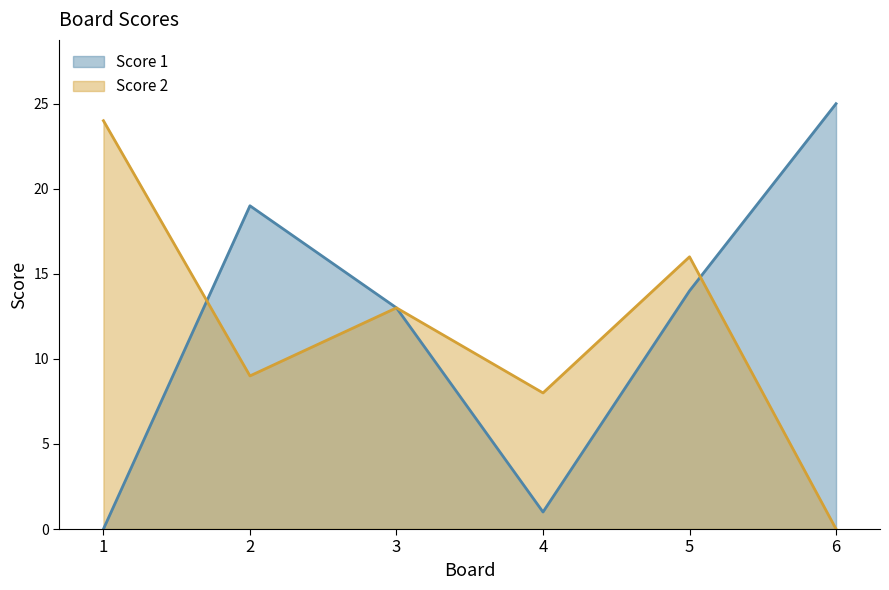

What is the value of the Score 1 point at the 4th from the left?

1